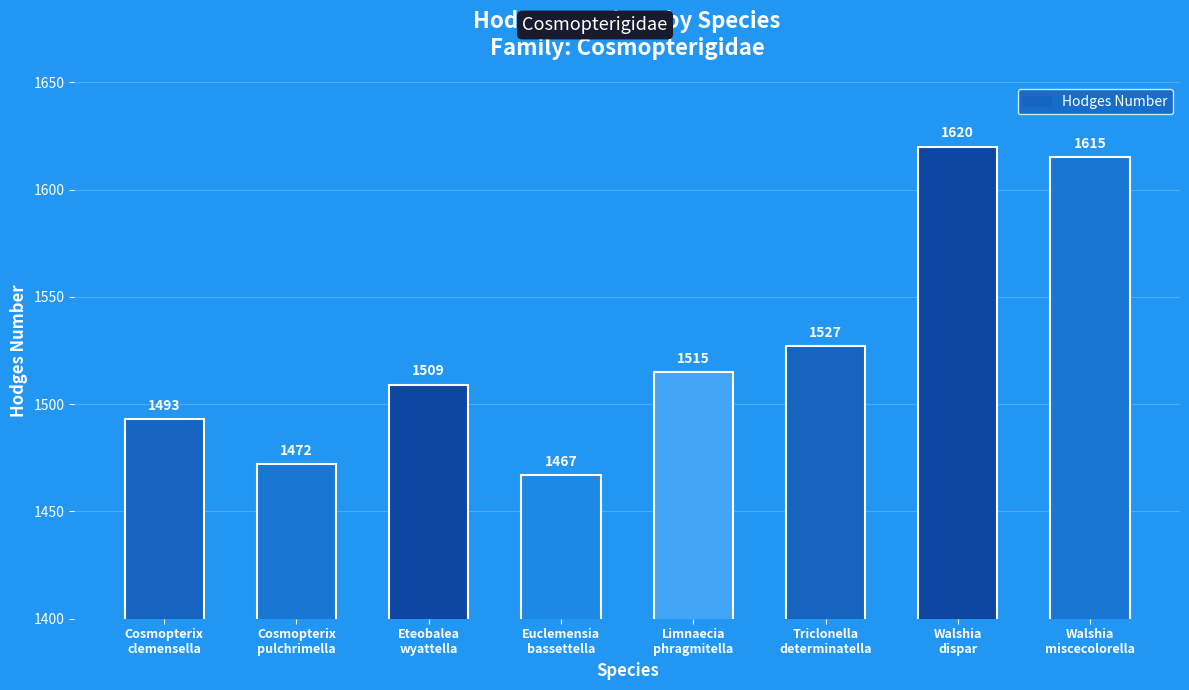

The chart shows a value of 1615 at Walshia
miscecolorella. True or false?

True